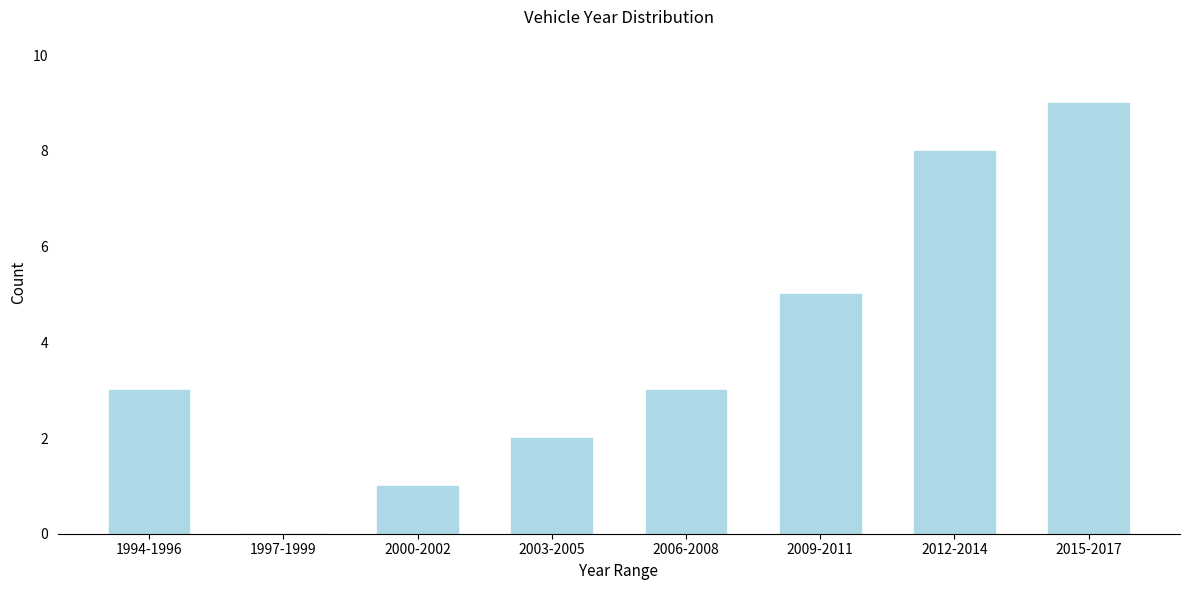

Reading left to right, transcribe all the data shown in this chart.

1994-1996=3	1997-1999=0	2000-2002=1	2003-2005=2	2006-2008=3	2009-2011=5	2012-2014=8	2015-2017=9